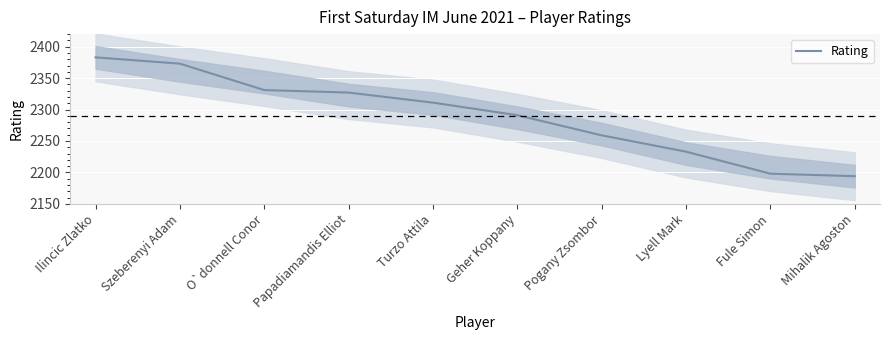

What is the difference between the values at Lyell Mark and Ilincic Zlatko?

150